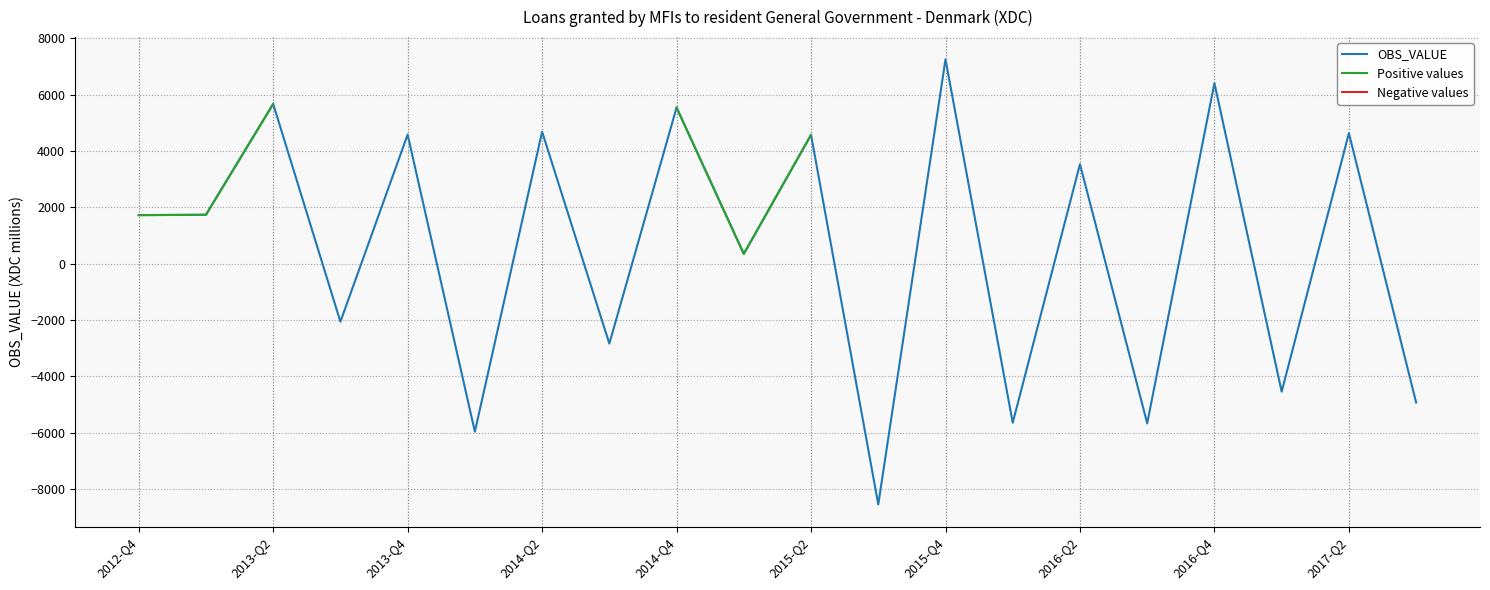

What is the maximum value for OBS_VALUE?

7258